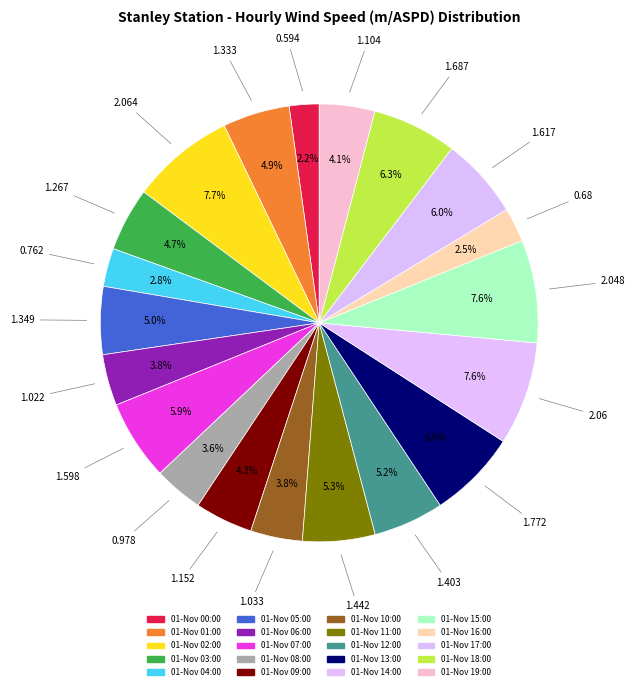

True or false: 01-Nov 12:00 accounts for 1% of the total.

False